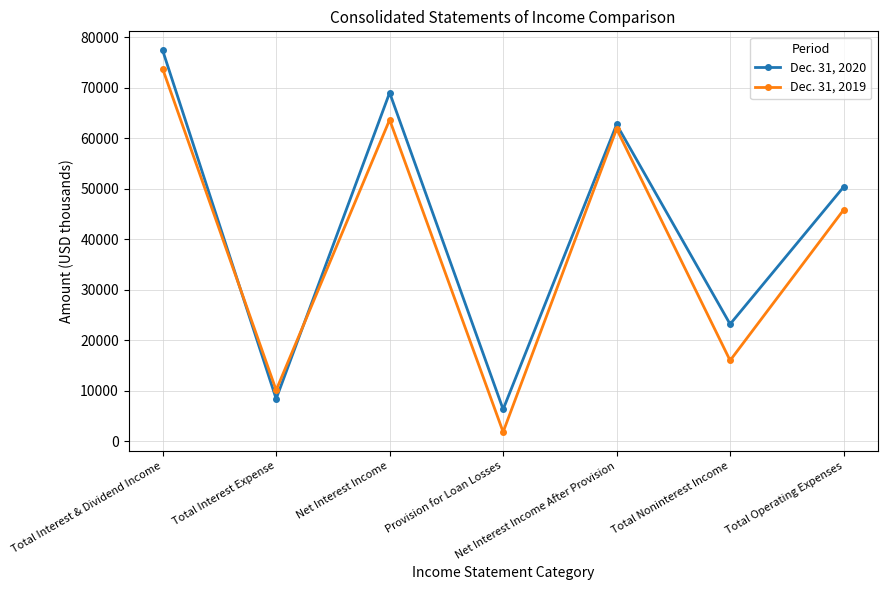

Read the Dec. 31, 2019 value at Net Interest Income.

63639